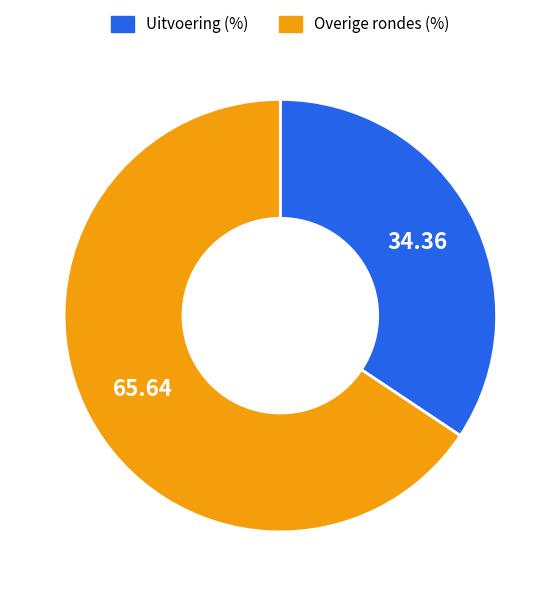

Is there a majority slice in this chart?

Yes